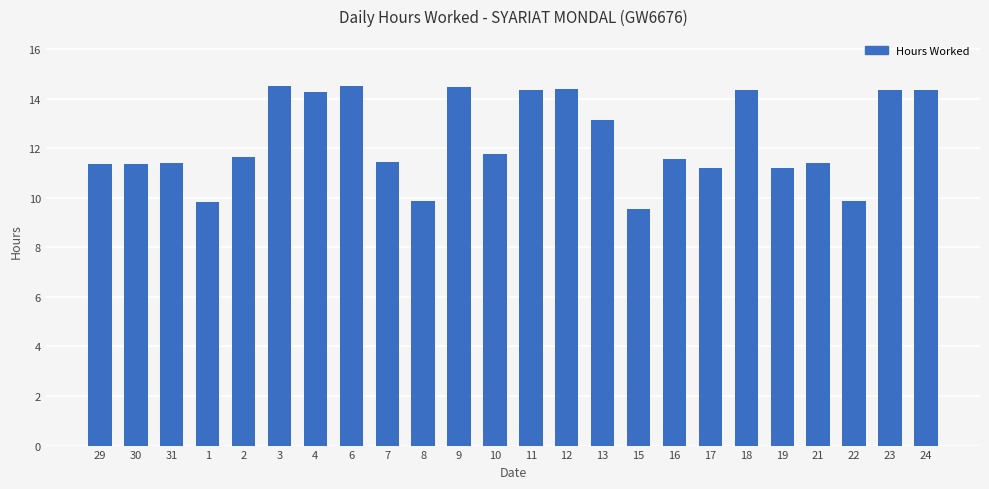

How many data points are less than 11?

4